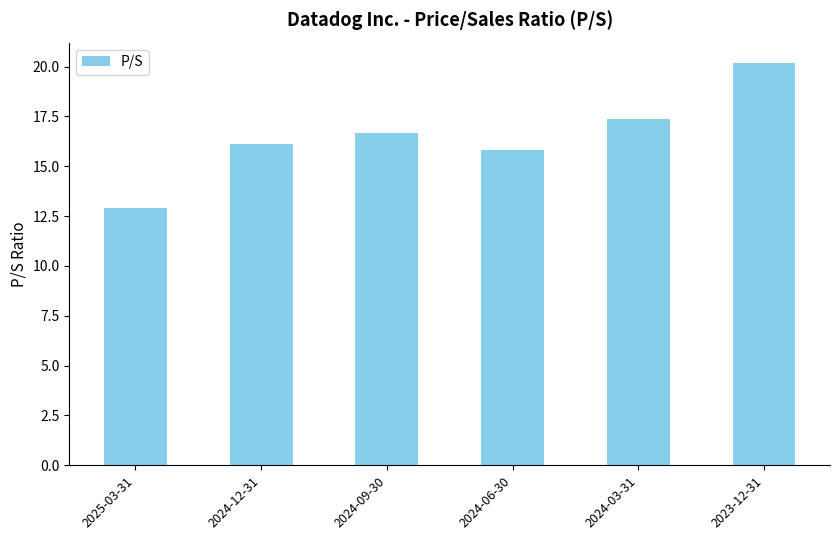

What is the smallest value displayed?

12.9